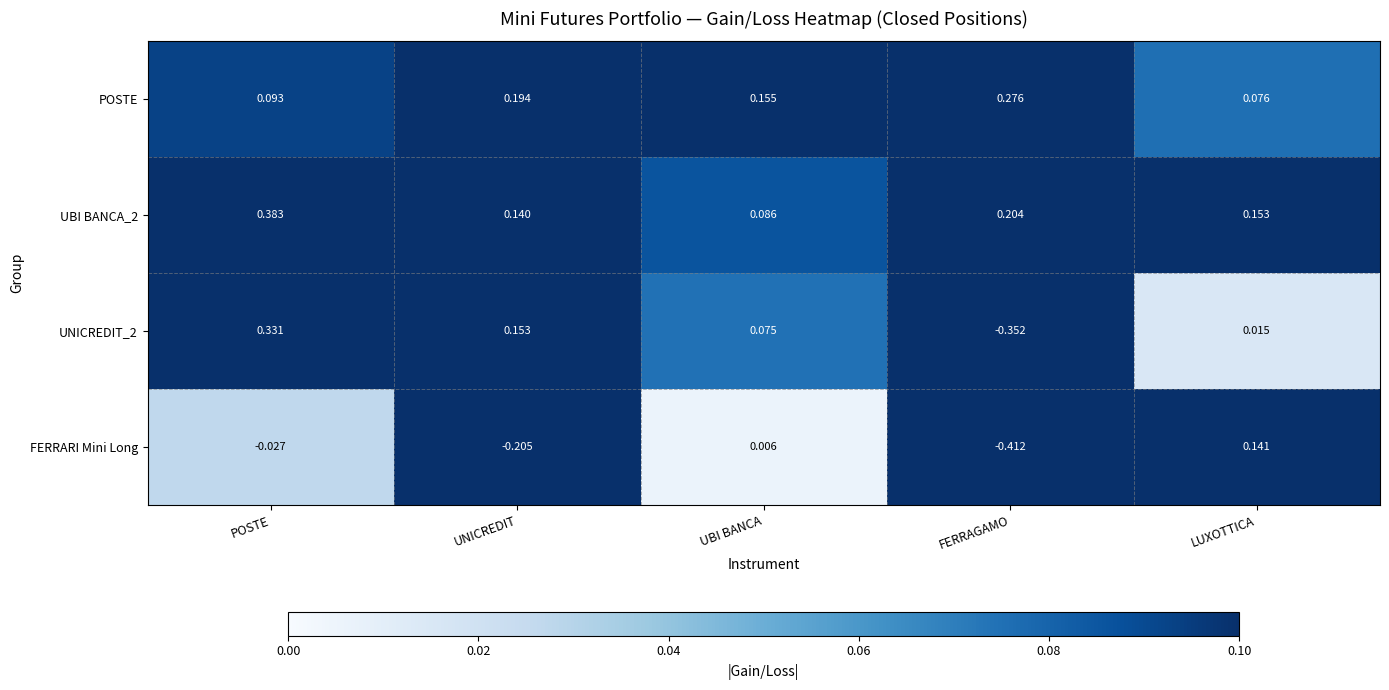

Is the value of UBI BANCA_2 at UNICREDIT greater than the value of UNICREDIT_2 at FERRAGAMO?

Yes